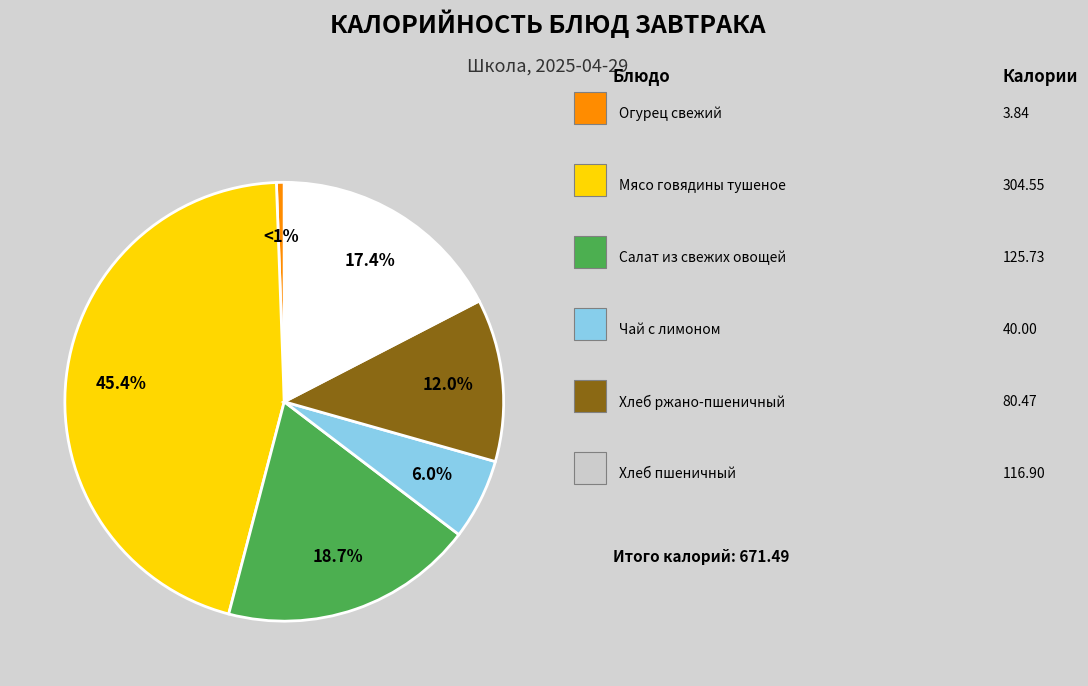

Is there a majority slice in this chart?

No